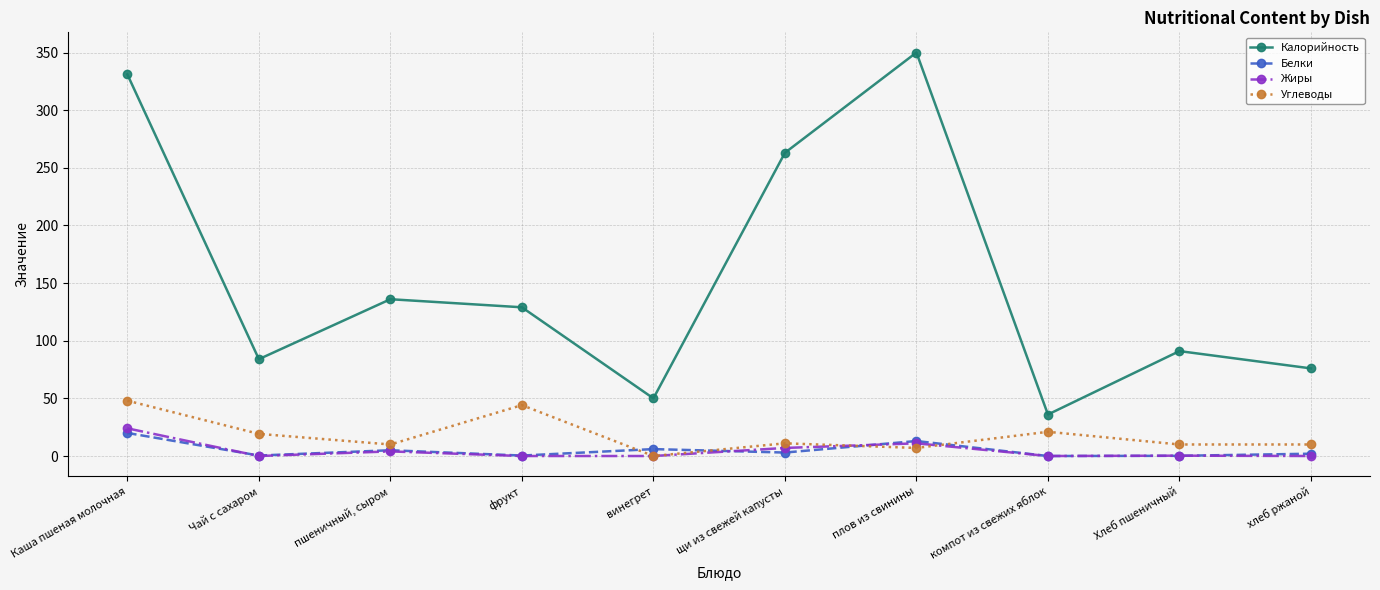

List the series in order of their peak value, lowest first.

Белки, Жиры, Углеводы, Калорийность